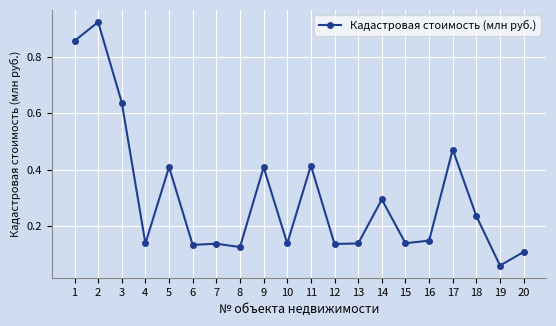

The value at 19 is 0.1. True or false?

True